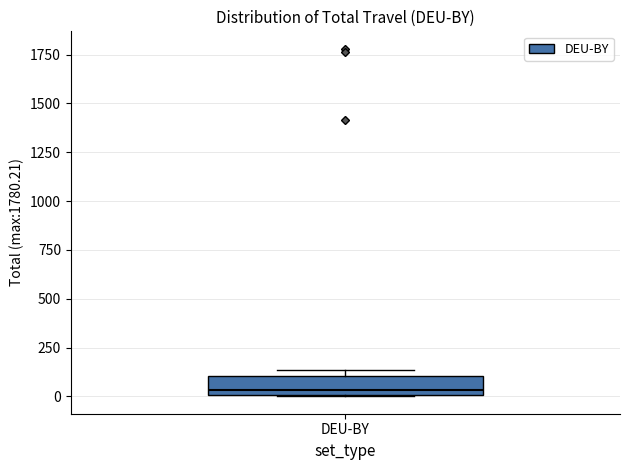

Read this box plot against the y-axis: the position of the median line, the range covered by the box, and the ends of both whiskers. The values are not printed on the chart, so give them approximately, as read against the axis.

median 50, box 0 to 100, whiskers 0 to 150